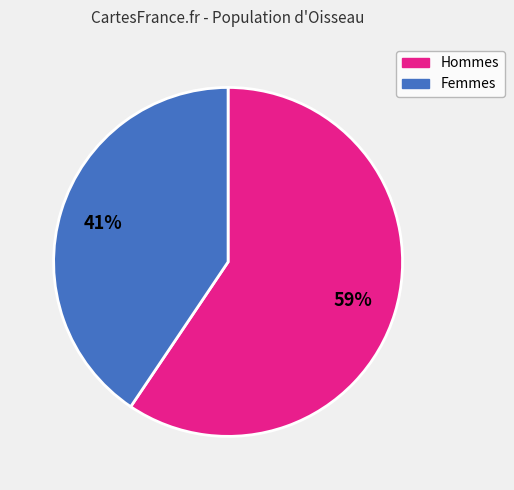

Count the number of slices in the pie.

2